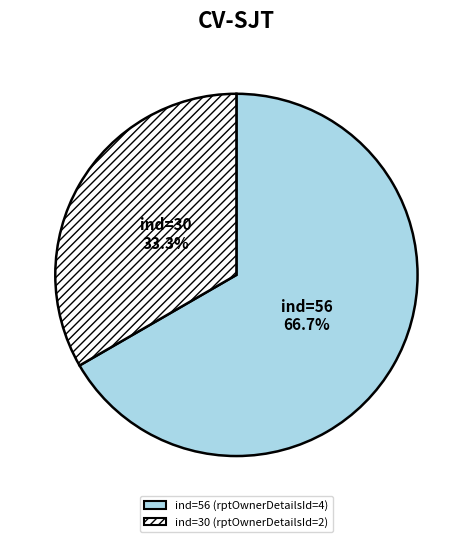

What percentage is the ind=30 slice, to the nearest percent?

33%